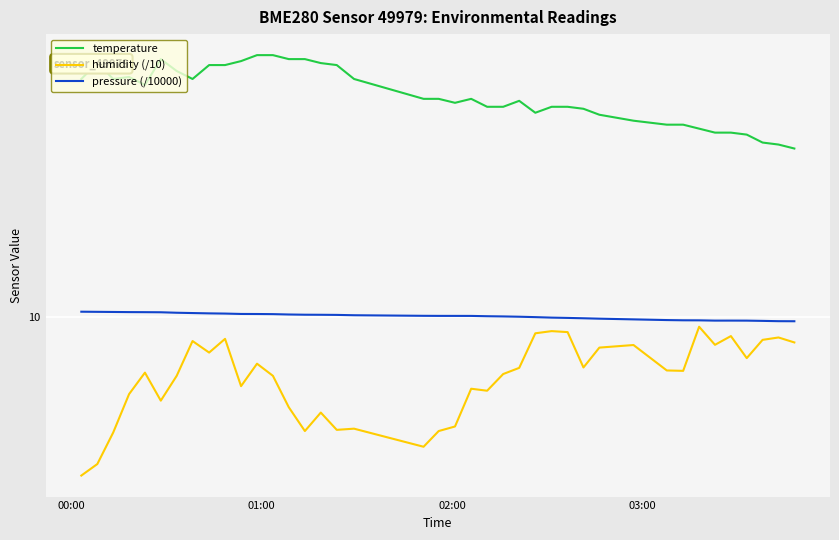

What are all the series names shown in the legend?

temperature, humidity (/10), pressure (/10000)